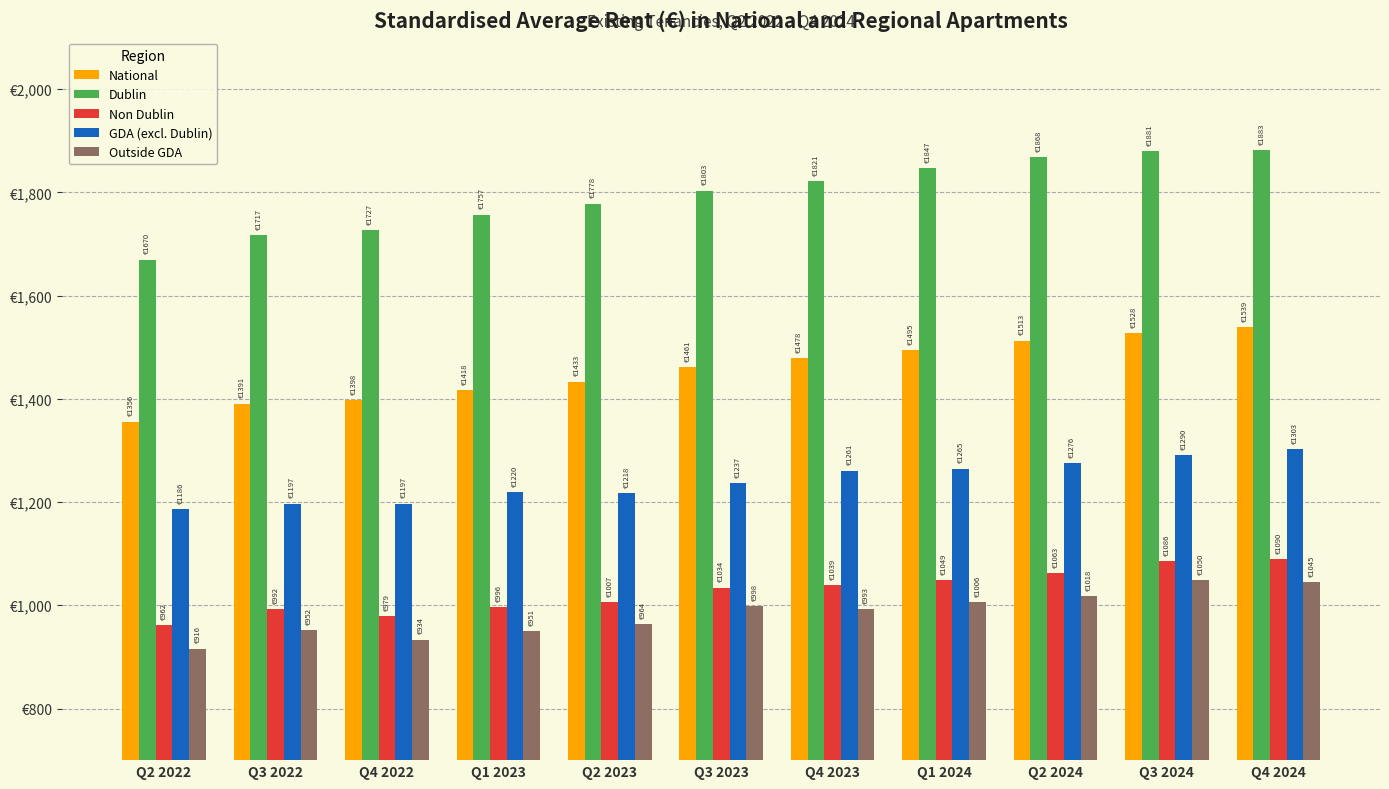

At which label does Non Dublin reach its minimum?

Q2 2022